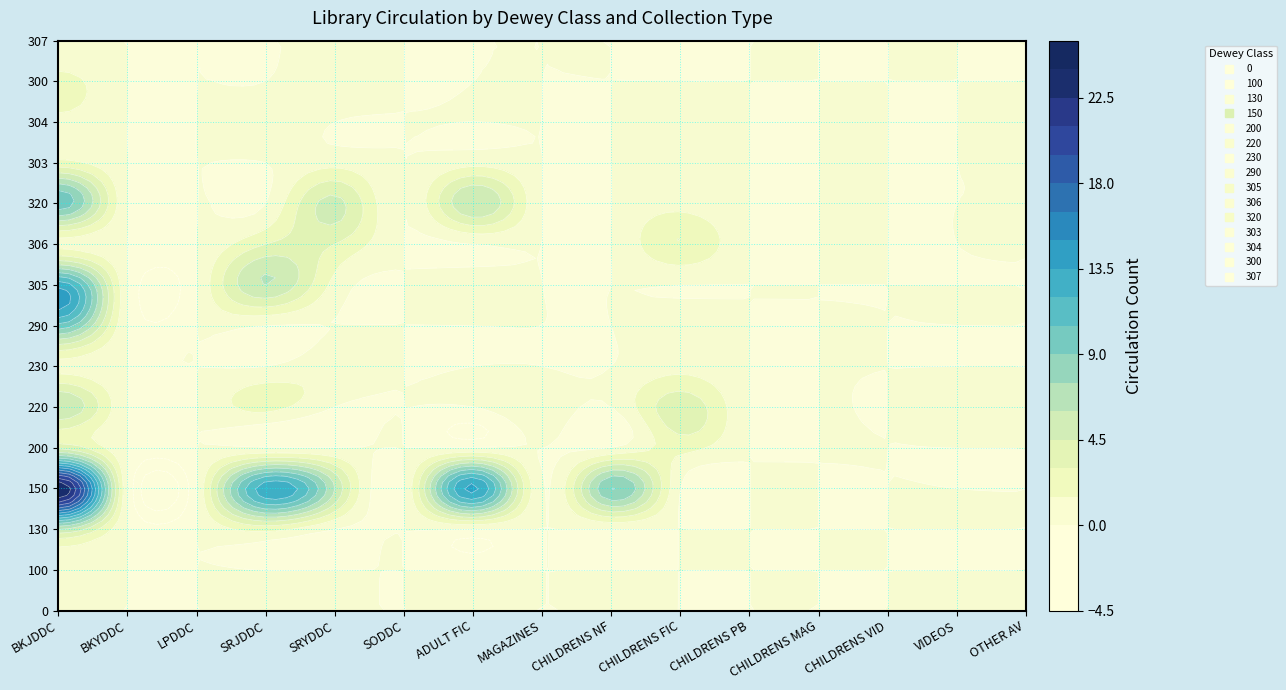

Reading right to left, what are all the values shown in this chart?

0: 14=0	13=0	12=0	11=0	10=0	9=0	8=0	7=0	6=0	5=0	4=0	3=0	2=0	1=0	0=0
100: 14=0	13=0	12=0	11=0	10=0	9=0	8=0	7=0	6=0	5=0	4=0	3=0	2=0	1=0	0=1
130: 14=0	13=0	12=0	11=0	10=0	9=0	8=0	7=0	6=0	5=0	4=0	3=2	2=0	1=0	0=6
150: 14=0	13=0	12=0	11=0	10=0	9=0	8=9	7=0	6=14	5=0	4=6	3=13	2=0	1=0	0=24
200: 14=0	13=0	12=0	11=0	10=0	9=2	8=0	7=0	6=0	5=0	4=0	3=0	2=0	1=0	0=4
220: 14=0	13=1	12=0	11=0	10=0	9=4	8=0	7=1	6=0	5=0	4=0	3=2	2=0	1=0	0=6
230: 14=0	13=0	12=0	11=0	10=0	9=1	8=0	7=0	6=0	5=0	4=1	3=0	2=0	1=0	0=1
290: 14=0	13=0	12=0	11=0	10=0	9=1	8=0	7=0	6=0	5=0	4=0	3=0	2=0	1=0	0=10
305: 14=0	13=0	12=0	11=0	10=0	9=0	8=0	7=0	6=1	5=0	4=1	3=6	2=0	1=0	0=13
306: 14=0	13=0	12=0	11=0	10=0	9=3	8=0	7=0	6=0	5=0	4=3	3=3	2=0	1=0	0=1
320: 14=0	13=0	12=0	11=0	10=0	9=1	8=0	7=0	6=6	5=0	4=5	3=0	2=0	1=0	0=10
303: 14=0	13=0	12=0	11=0	10=0	9=1	8=0	7=0	6=1	5=0	4=1	3=0	2=0	1=0	0=2
304: 14=0	13=0	12=0	11=0	10=0	9=1	8=0	7=0	6=0	5=0	4=0	3=1	2=0	1=0	0=1
300: 14=0	13=0	12=0	11=0	10=0	9=0	8=0	7=0	6=0	5=0	4=1	3=0	2=0	1=0	0=2
307: 14=0	13=0	12=0	11=0	10=0	9=0	8=0	7=0	6=0	5=0	4=0	3=0	2=0	1=0	0=0